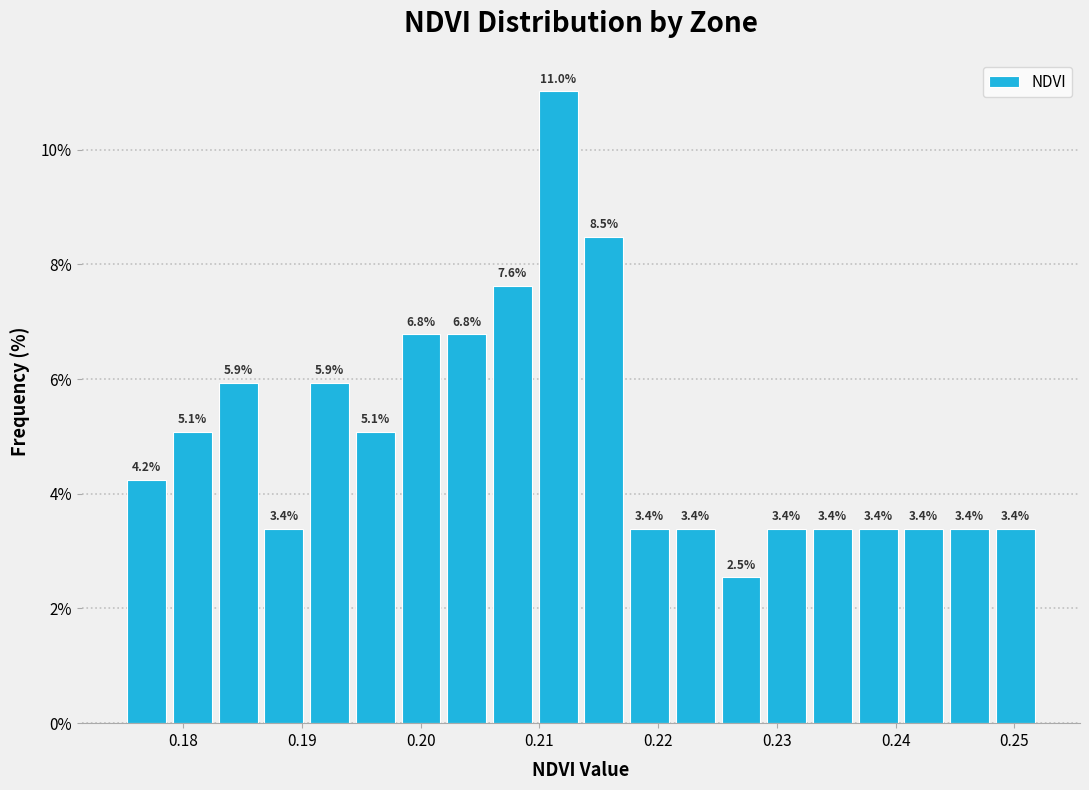

Around what value on the x-axis is the tallest bar? Give the approximate position of its centre, as read against the axis.

0.212